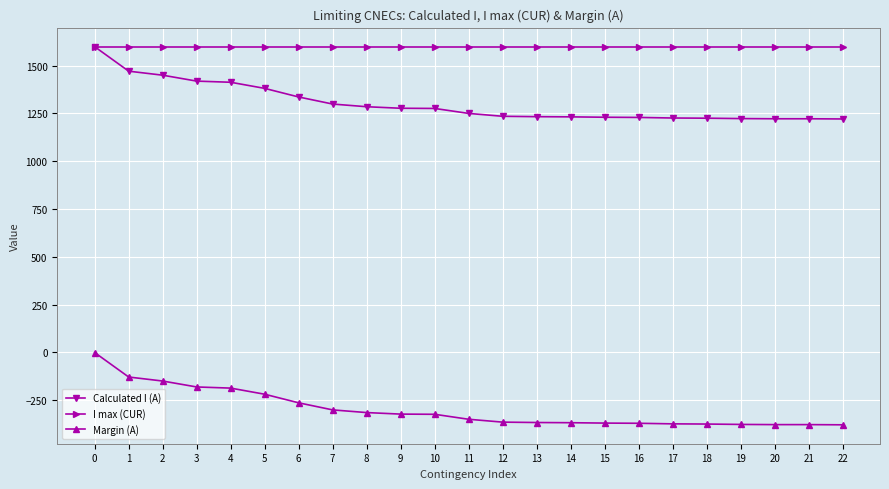

Is the value of Calculated I (A) at 9 greater than the value of Margin (A) at 5?

Yes